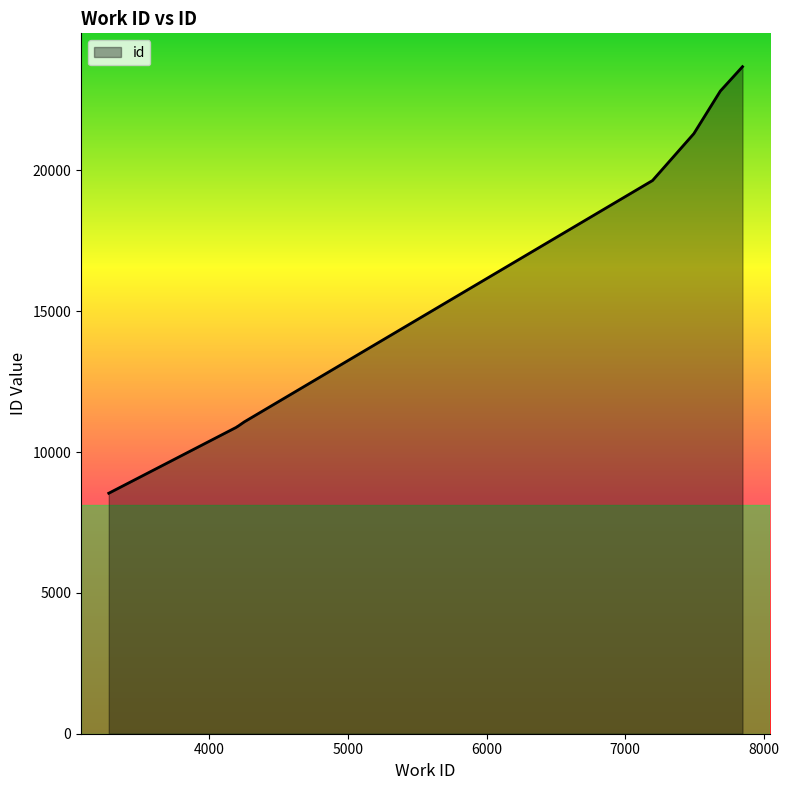

What is the average value?

15063